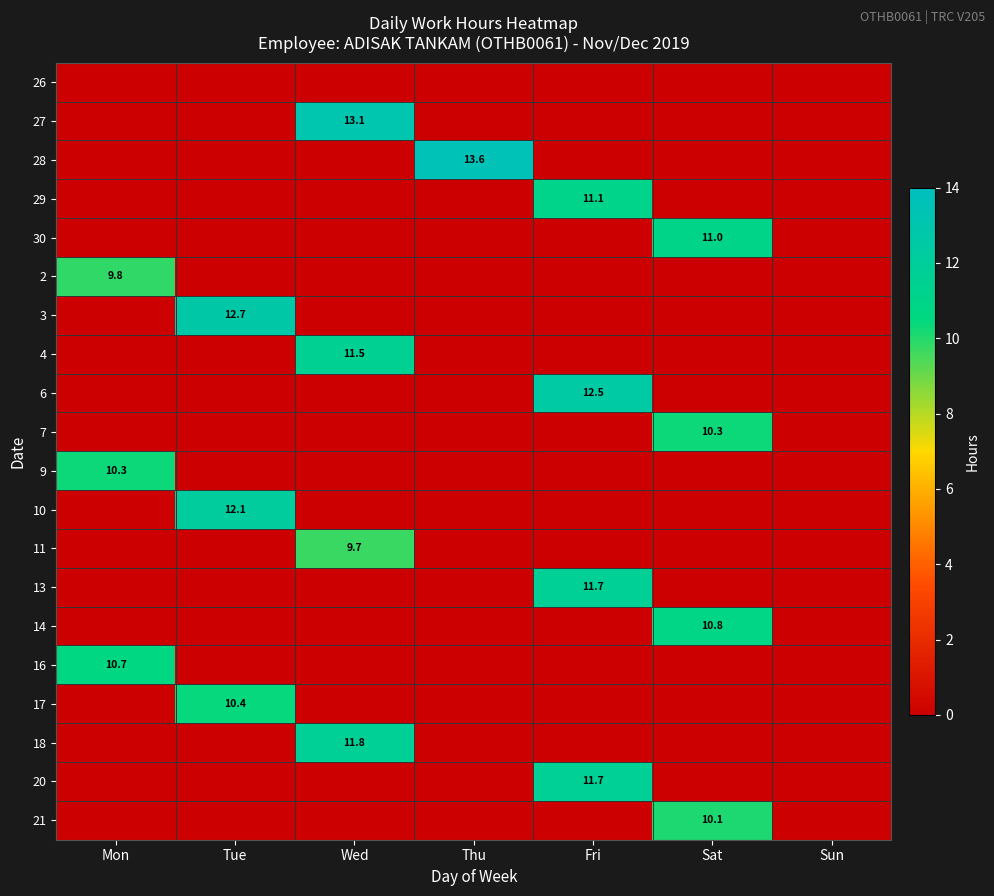

The 30 series shows 11.0 at Sat. True or false?

True